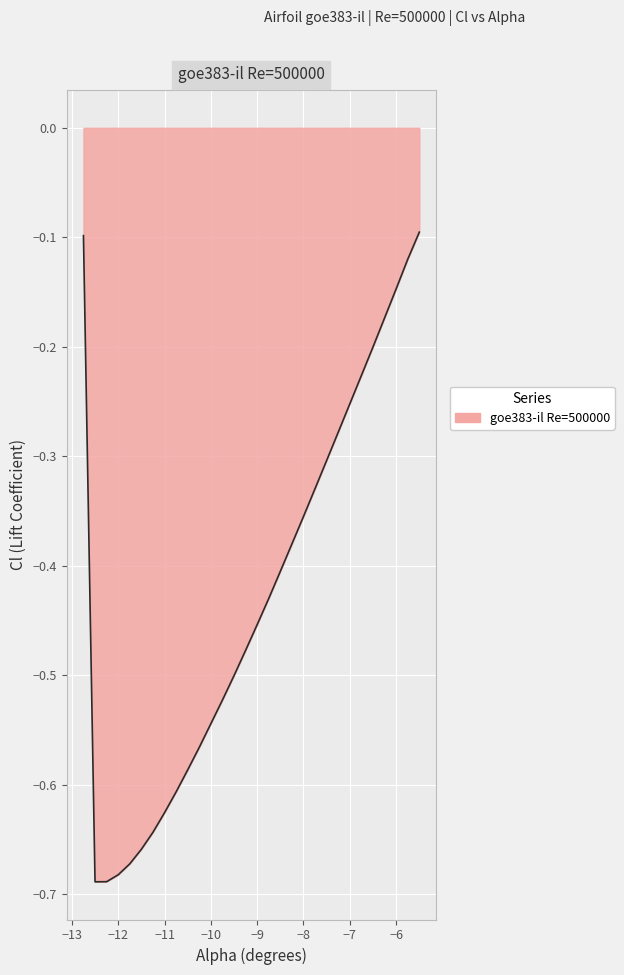

What is the difference between the maximum and minimum values?

0.6